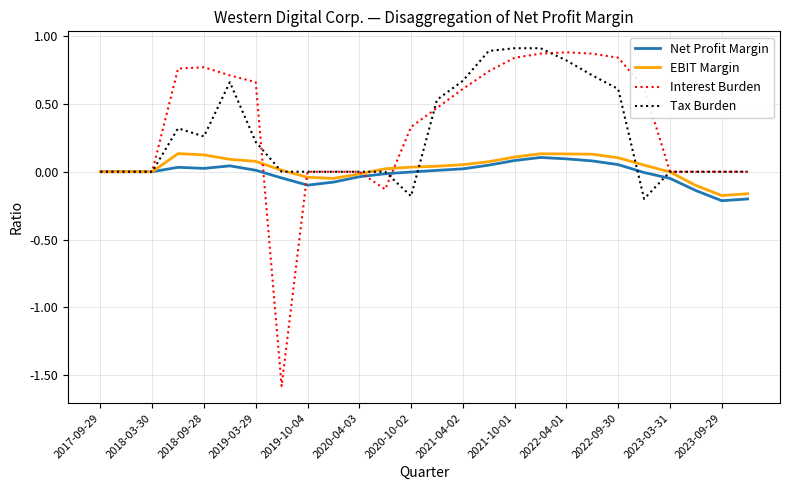

What is the lowest value of the Interest Burden series?

-1.6